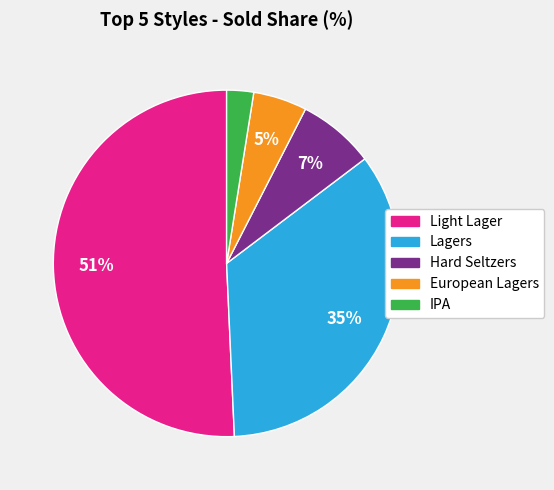

Which category accounts for the majority?

Light Lager